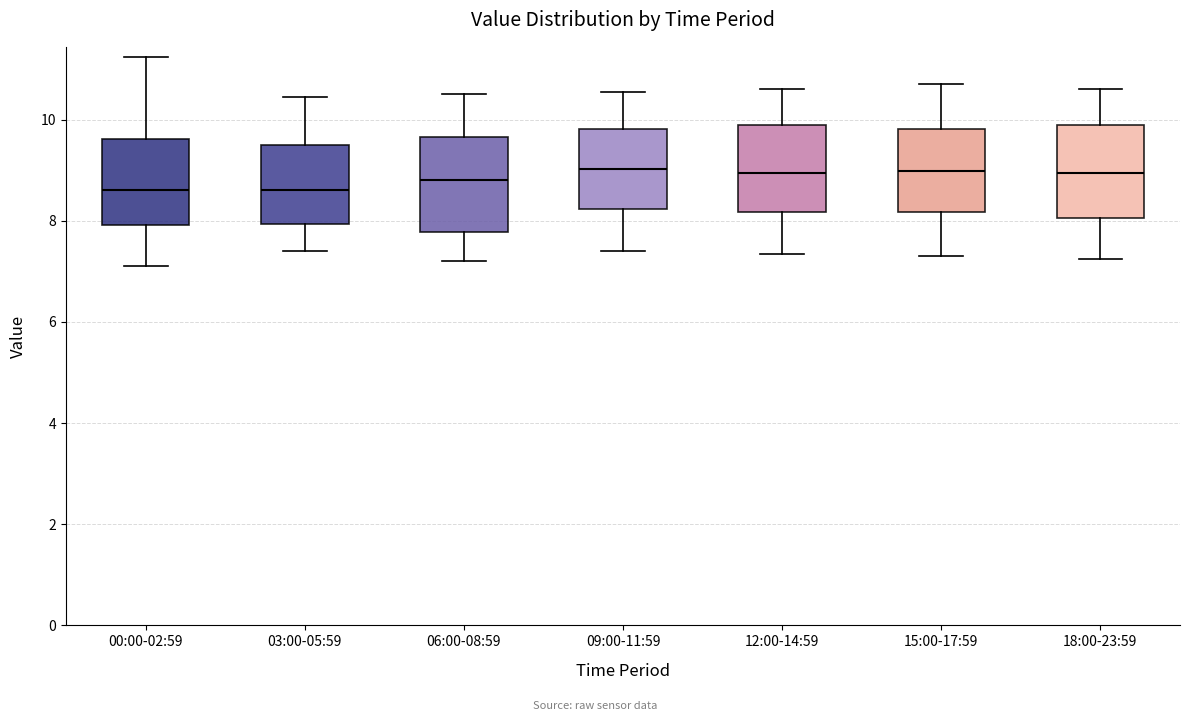

Reading left to right, read every box against the y-axis: the position of its median line, the range the box covers, and the ends of its whiskers. The values are not printed on the chart, so give them approximately, as read against the axis.

00:00-02:59: median 8.6, box 8.0 to 9.6, whiskers 7.2 to 11.2
03:00-05:59: median 8.6, box 8.0 to 9.4, whiskers 7.4 to 10.4
06:00-08:59: median 8.8, box 7.8 to 9.6, whiskers 7.2 to 10.6
09:00-11:59: median 9.0, box 8.2 to 9.8, whiskers 7.4 to 10.6
12:00-14:59: median 9.0, box 8.2 to 9.8, whiskers 7.4 to 10.6
15:00-17:59: median 9.0, box 8.2 to 9.8, whiskers 7.4 to 10.8
18:00-23:59: median 9.0, box 8.0 to 9.8, whiskers 7.2 to 10.6